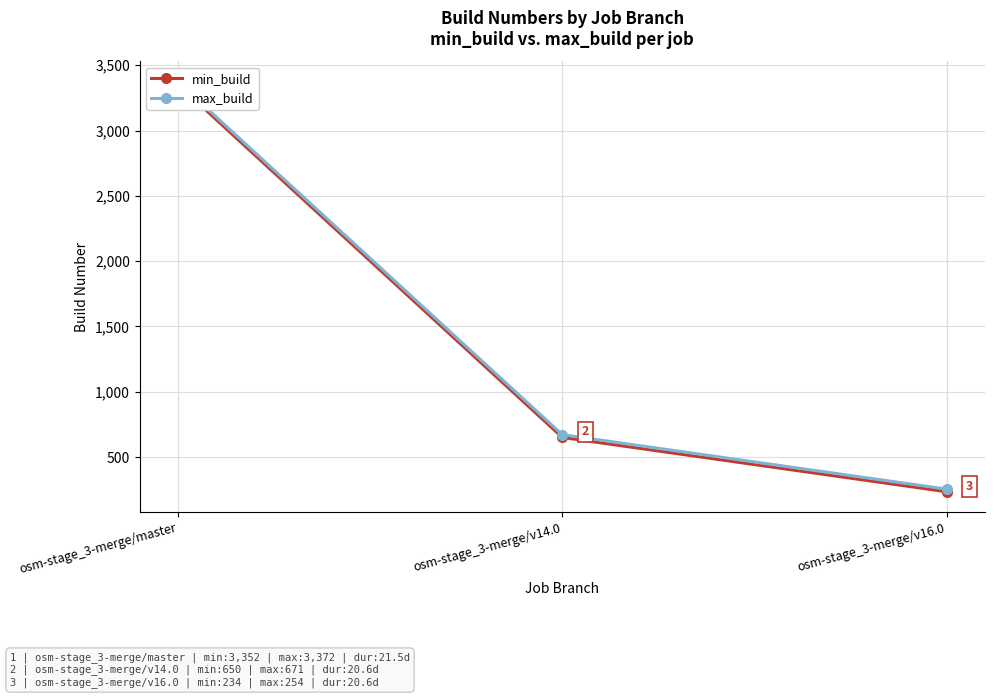

Reading left to right, what are all the values shown in this chart?

min_build: 3352	650	234
max_build: 3372	671	254